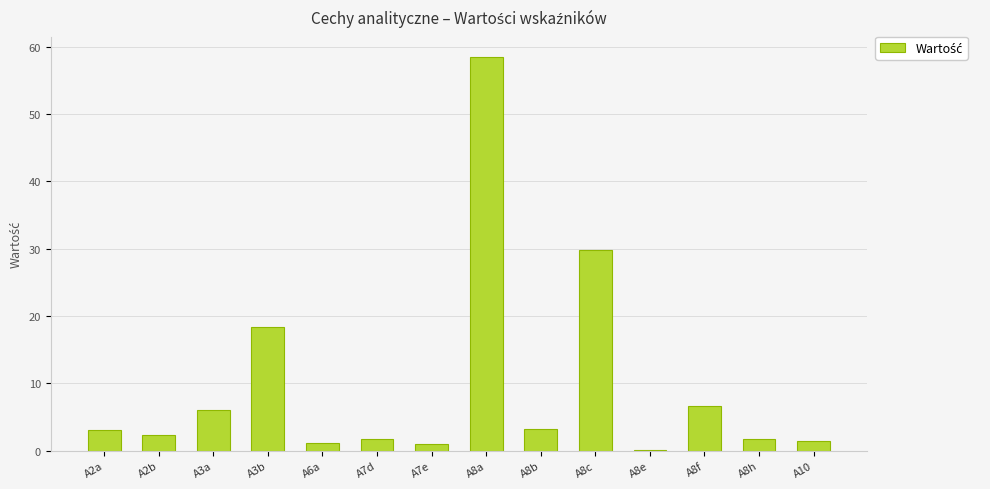

What is the average value?

9.6